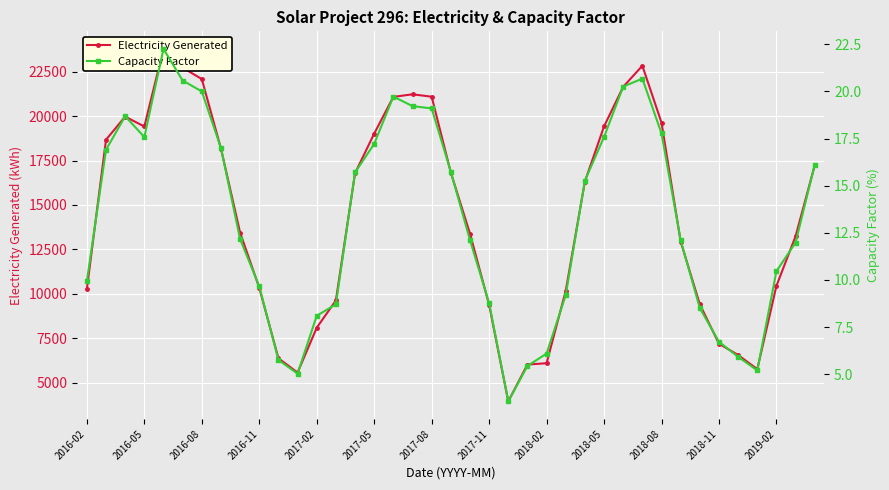

Between 2018-02 and 16, which series saw the biggest shift?

Electricity Generated